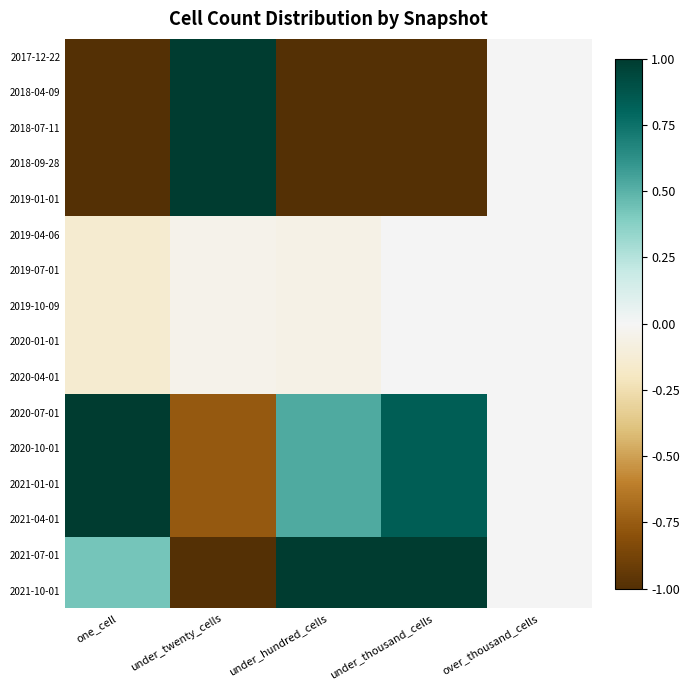

Which category has the lowest value across all series?

one_cell